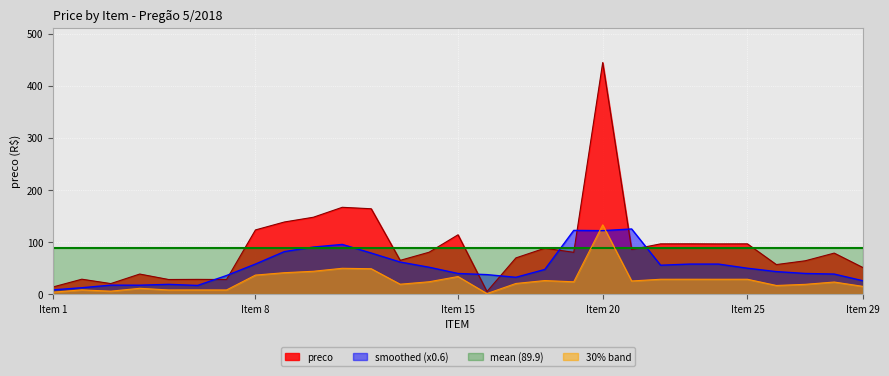

What is the total value across all series at Item 20?

789.9